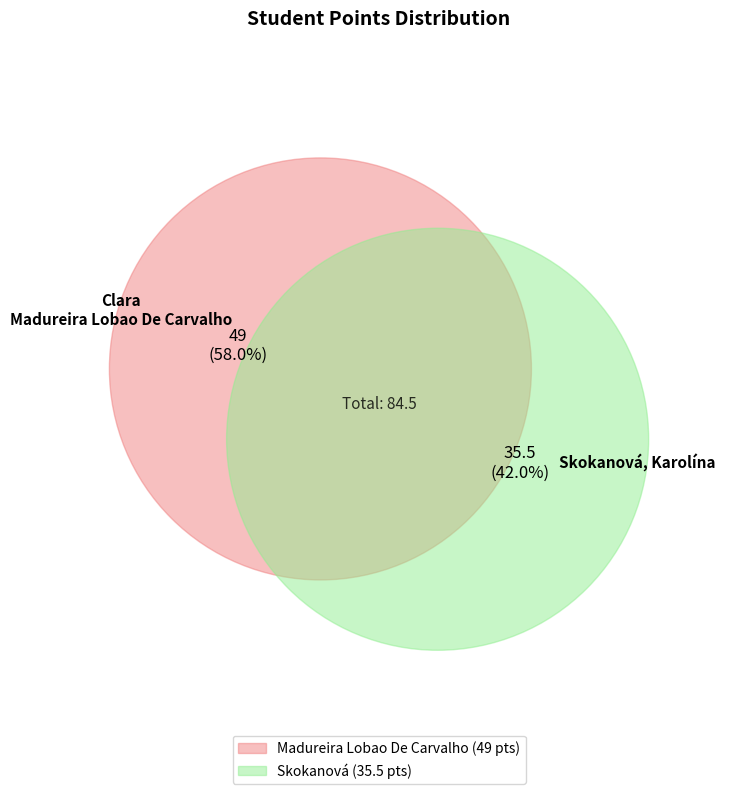

Combined, what portion of the pie is Skokanová, Karolína and Madureira Lobao De Carvalho, Clara?

100.0%